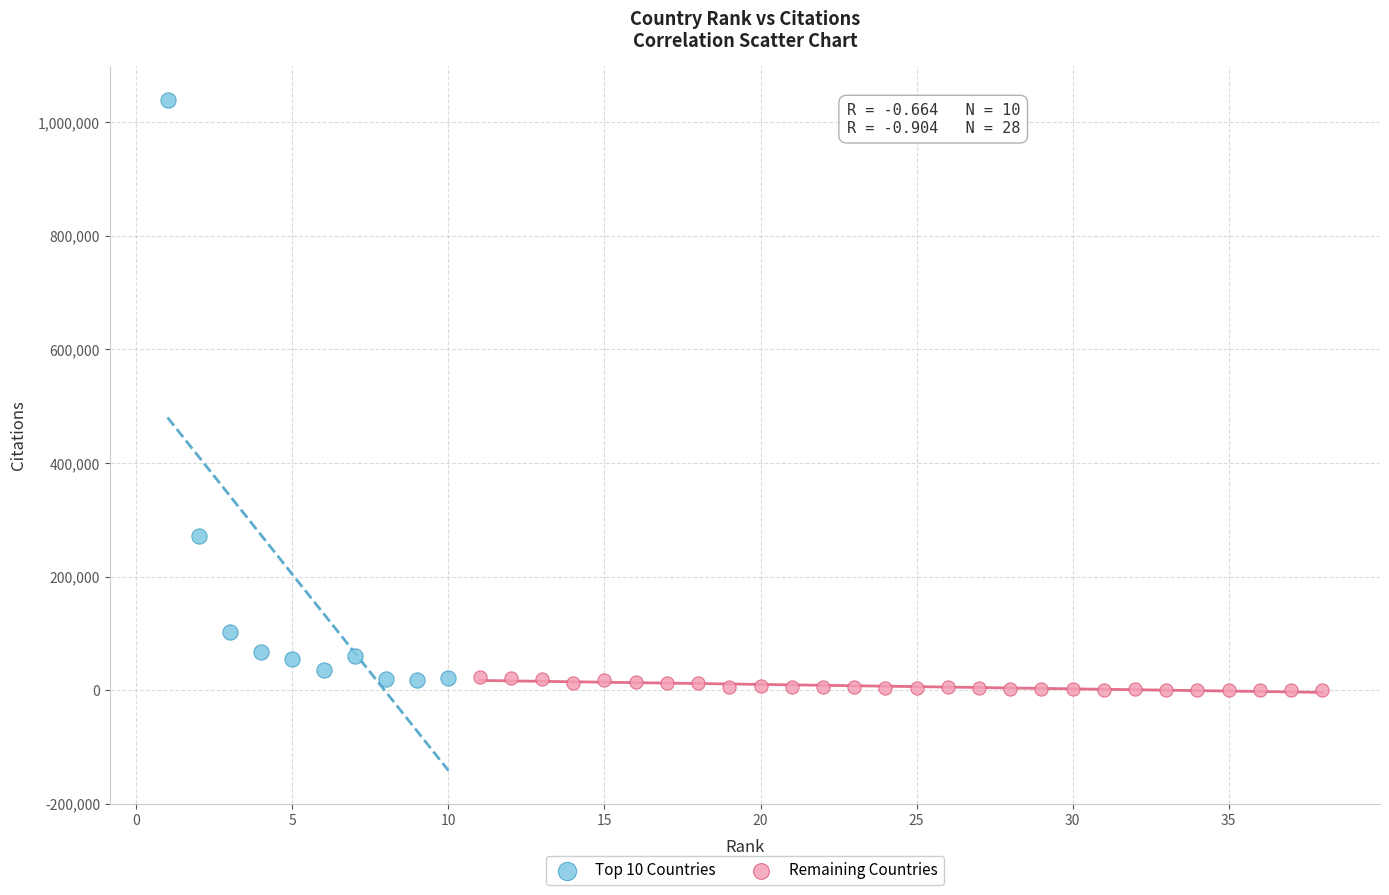

Which series contains the highest Y value?

Top 10 Countries